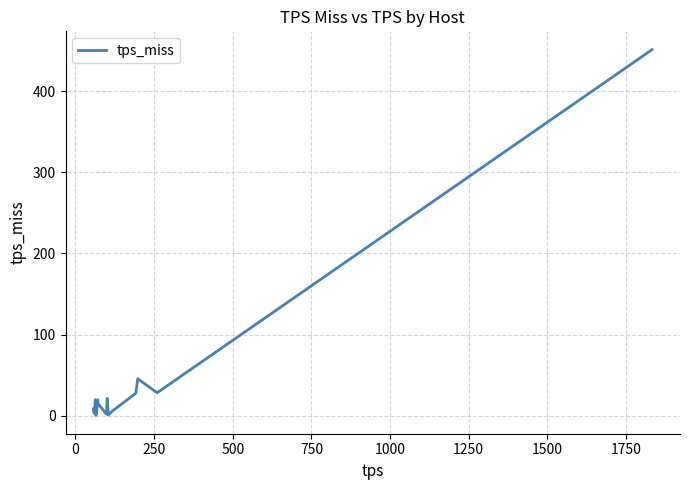

What is the difference between the maximum and minimum values?

450.7